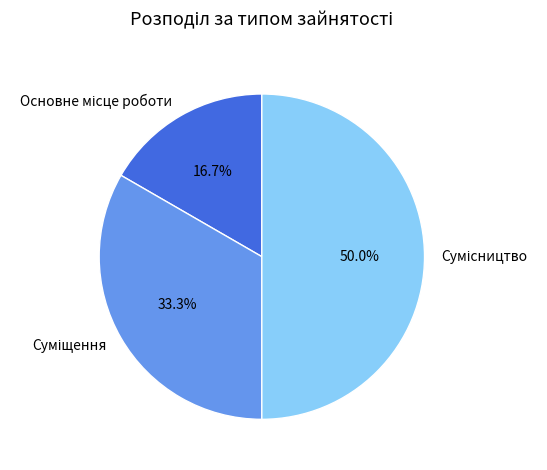

Count the number of slices in the pie.

3